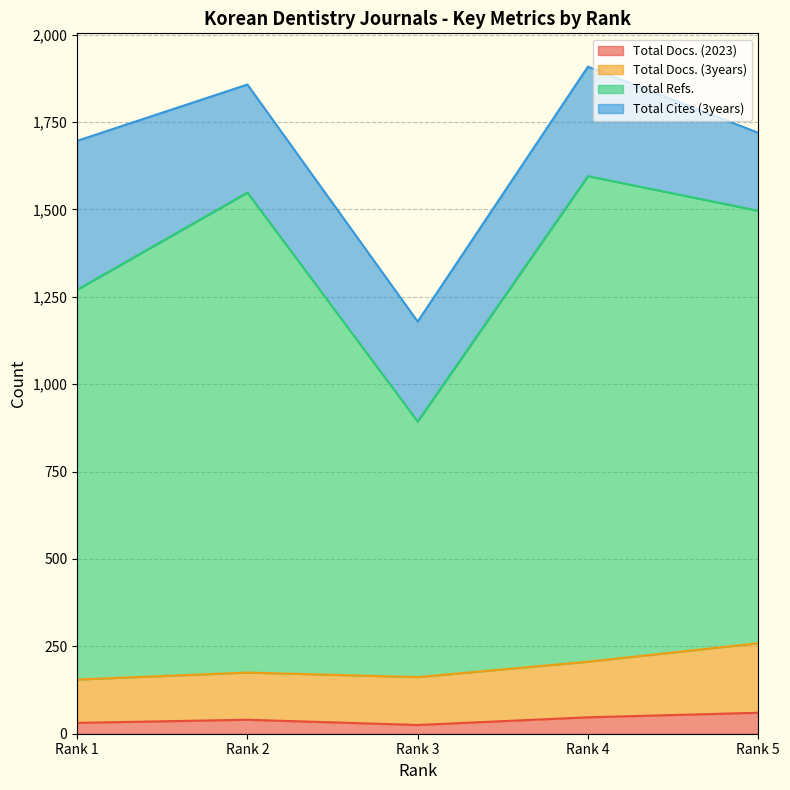

Is it true that Total Docs. (2023) equals 40 at Rank 2?

True